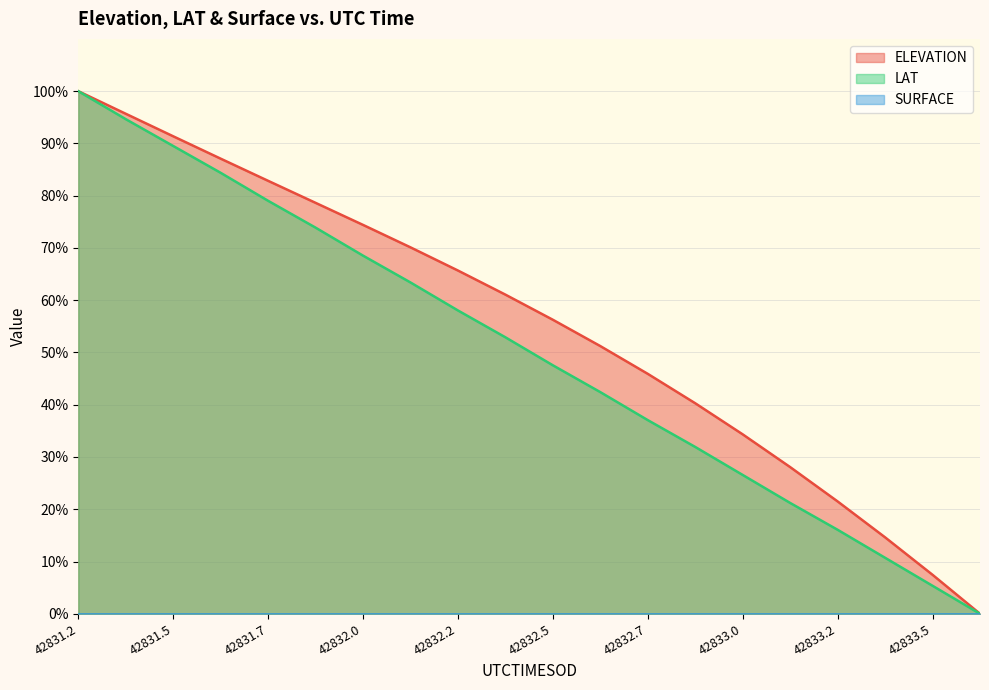

Where does the ELEVATION series first go above 61?

42831.2